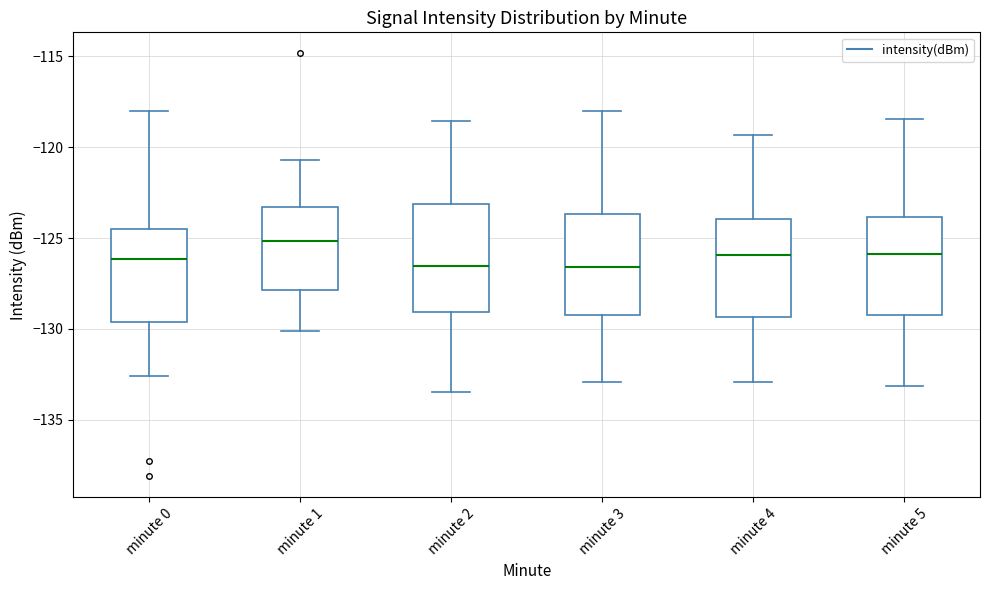

Reading left to right, transcribe this box plot: for each box, give where its median line is, the range the box spans, and where its two whiskers end, as read against the y-axis. The values are not printed on the chart, so give them approximately, as read against the axis.

minute 0: median -126.0, box -129.5 to -124.5, whiskers -132.5 to -118.0
minute 1: median -125.0, box -128.0 to -123.5, whiskers -130.0 to -120.5
minute 2: median -126.5, box -129.0 to -123.0, whiskers -133.5 to -118.5
minute 3: median -126.5, box -129.0 to -123.5, whiskers -133.0 to -118.0
minute 4: median -126.0, box -129.5 to -124.0, whiskers -133.0 to -119.5
minute 5: median -126.0, box -129.0 to -124.0, whiskers -133.0 to -118.5